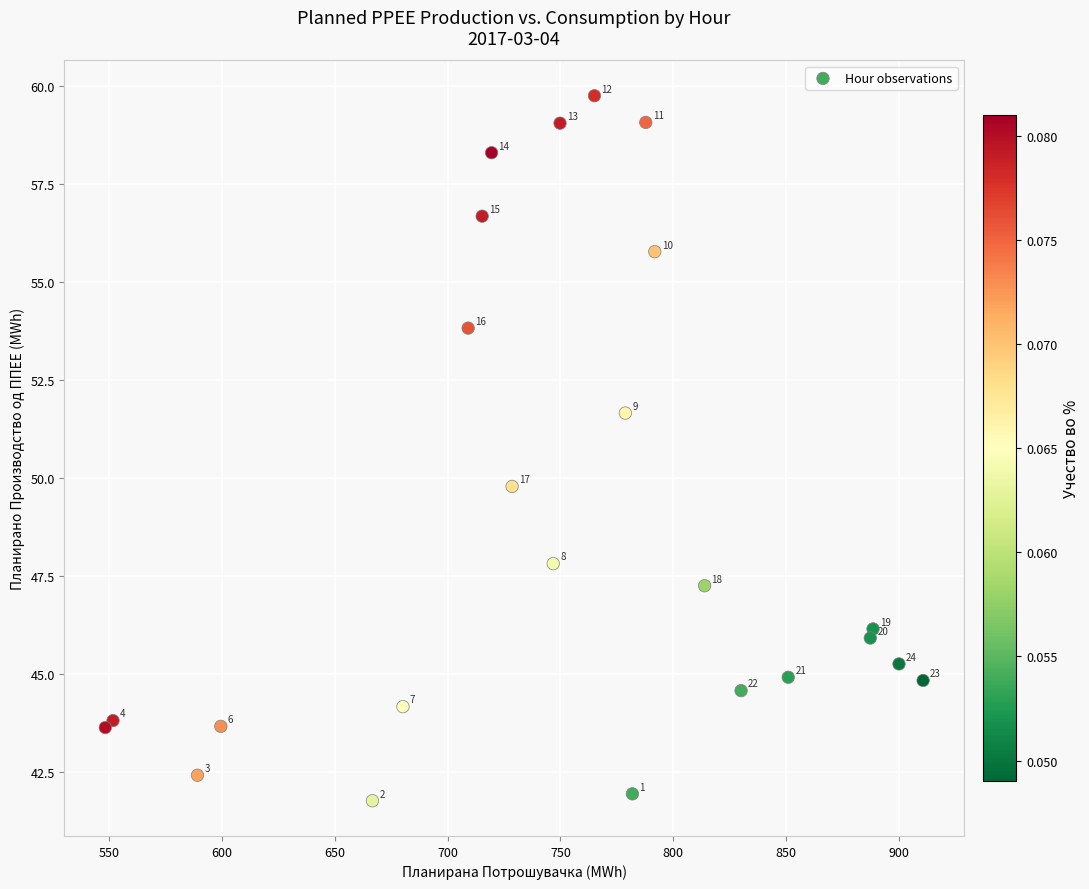

What Y value in the scatter plot is closest to 50?

49.8